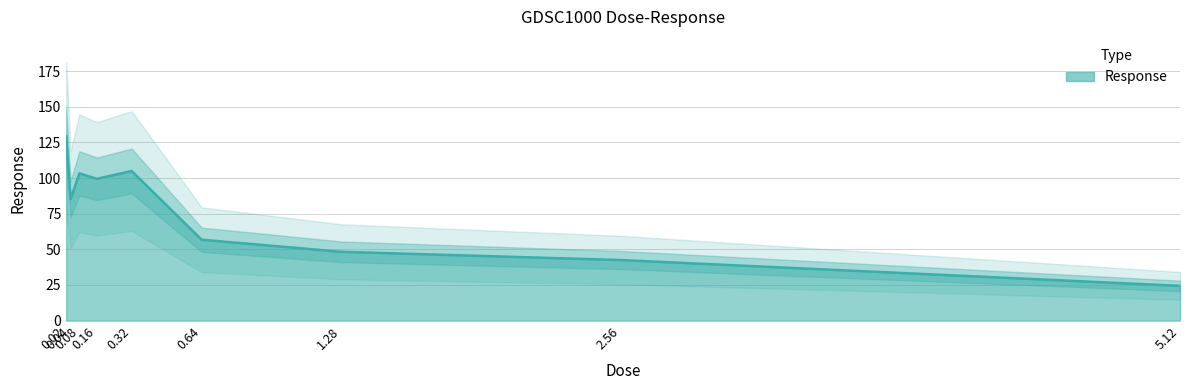

What is the smallest value displayed?

24.4